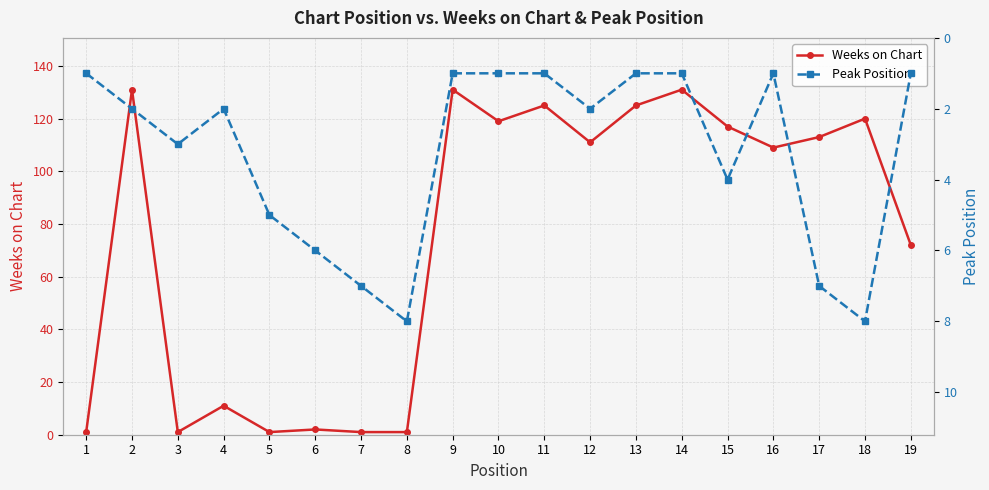

After their last crossing, which series has the higher values: Weeks on Chart or Peak Position?

Weeks on Chart